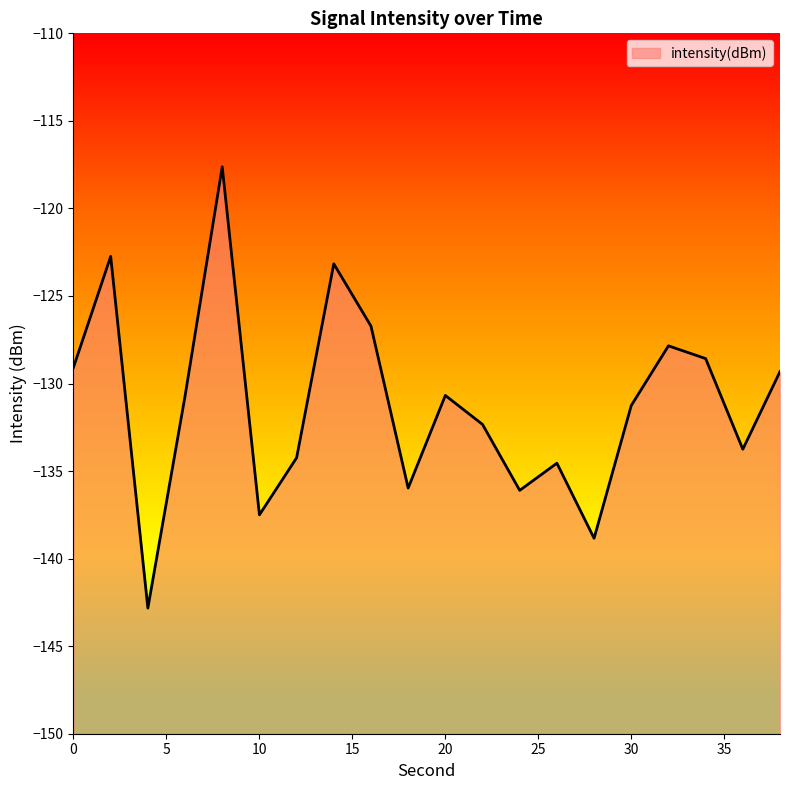

What is the greatest value displayed?

-117.6